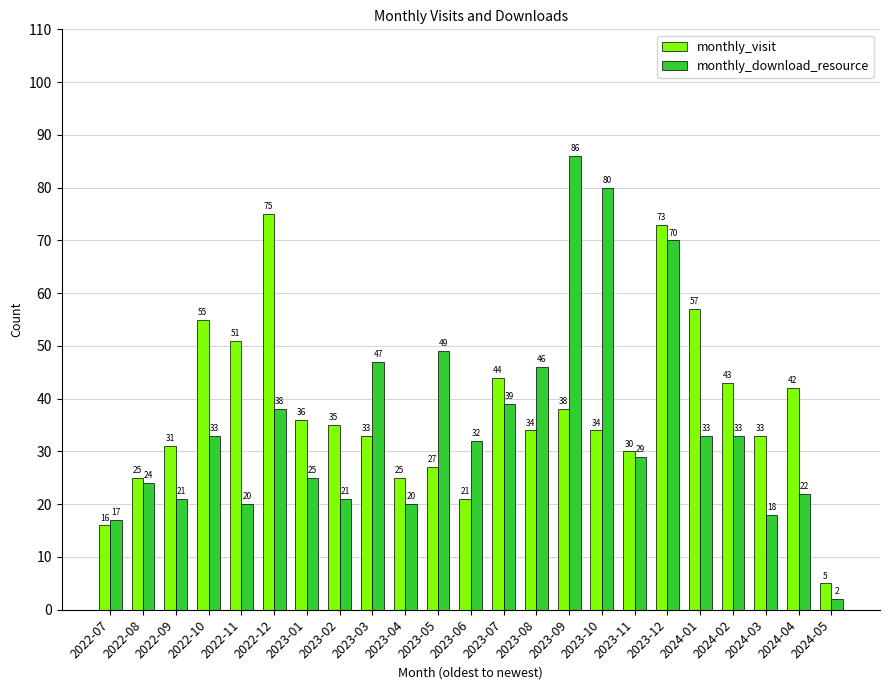

Between 2023-05 and 2023-11, which series saw the biggest shift?

monthly_download_resource